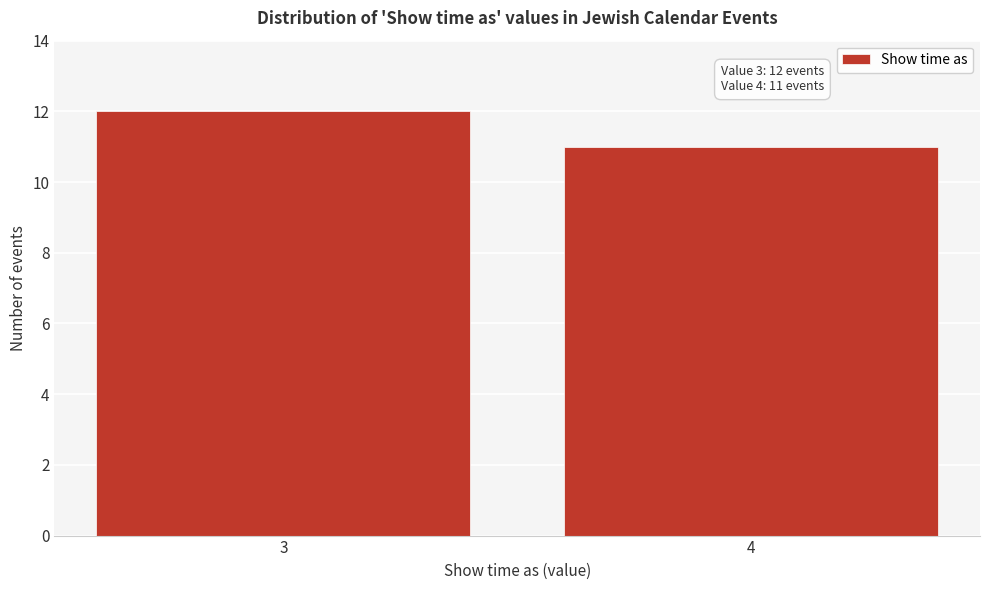

Reading left to right, transcribe all the data shown in this chart.

12	11